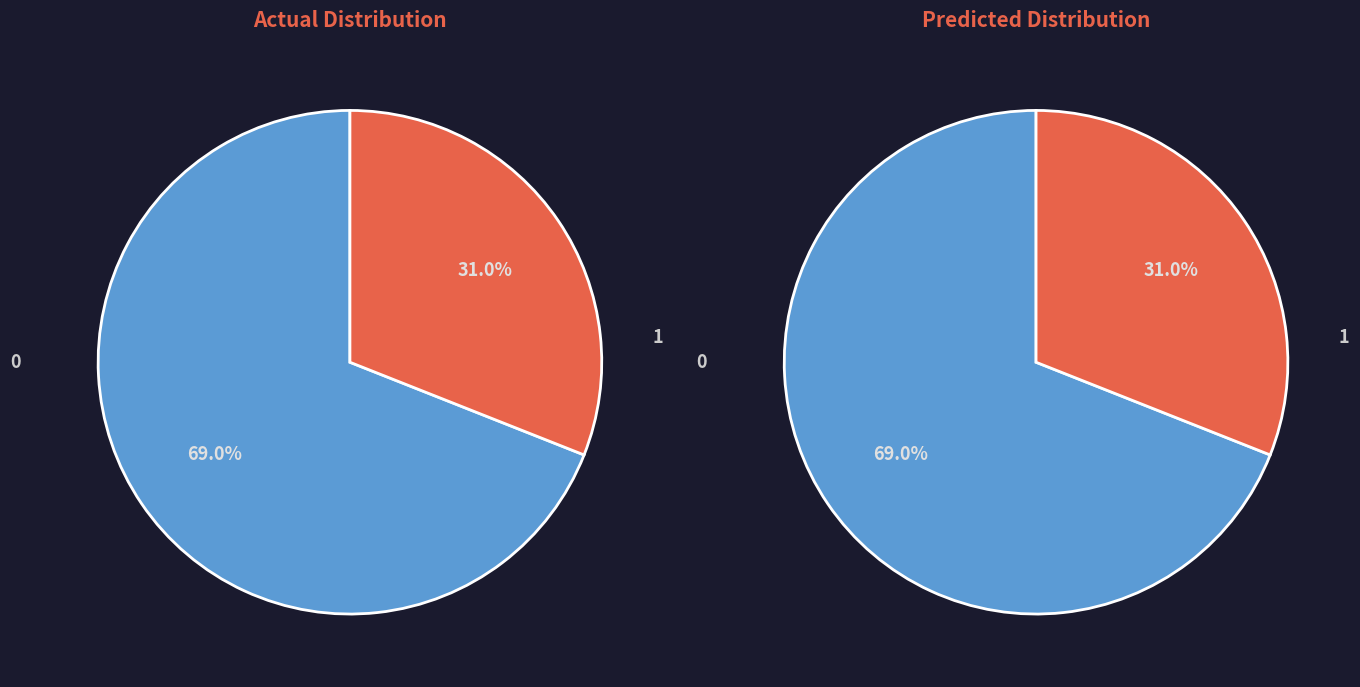

To the nearest percent, what is the combined percentage of down and up?

100%